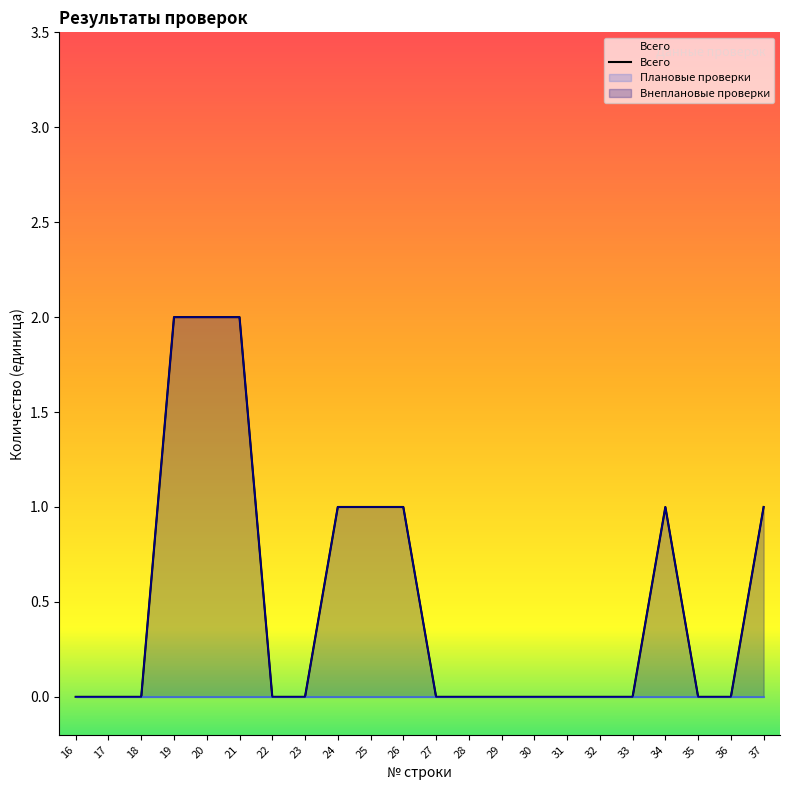

What is the change in value from 19 to 22?

-2